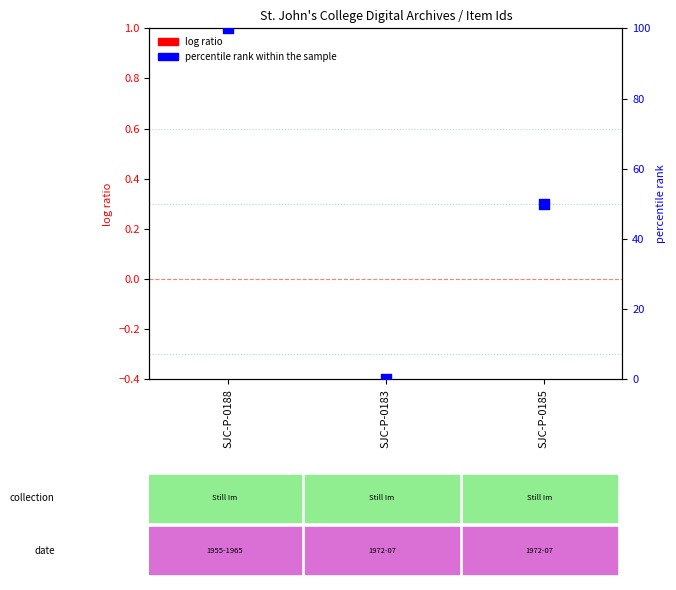

At which category is the sum across all series the highest?

SJC-P-0188